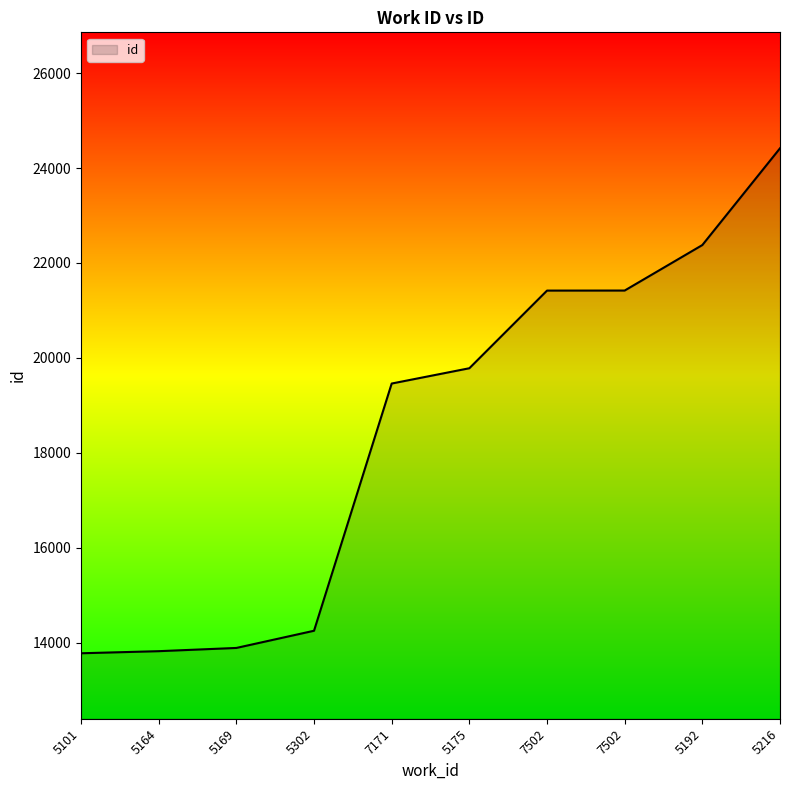

What is the value of the 2nd point from the left?

13827